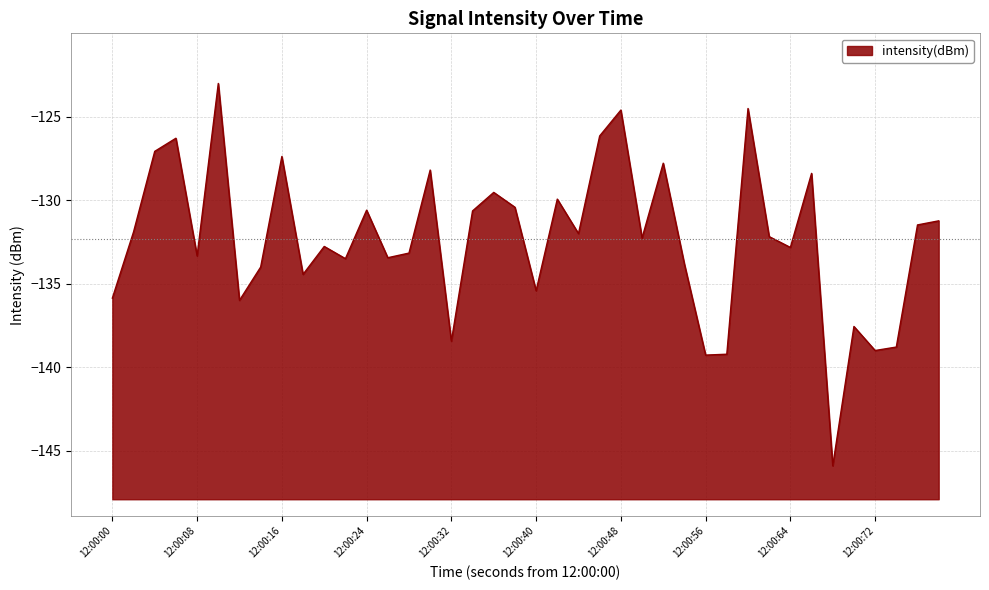

What is the smallest value displayed?

-145.9